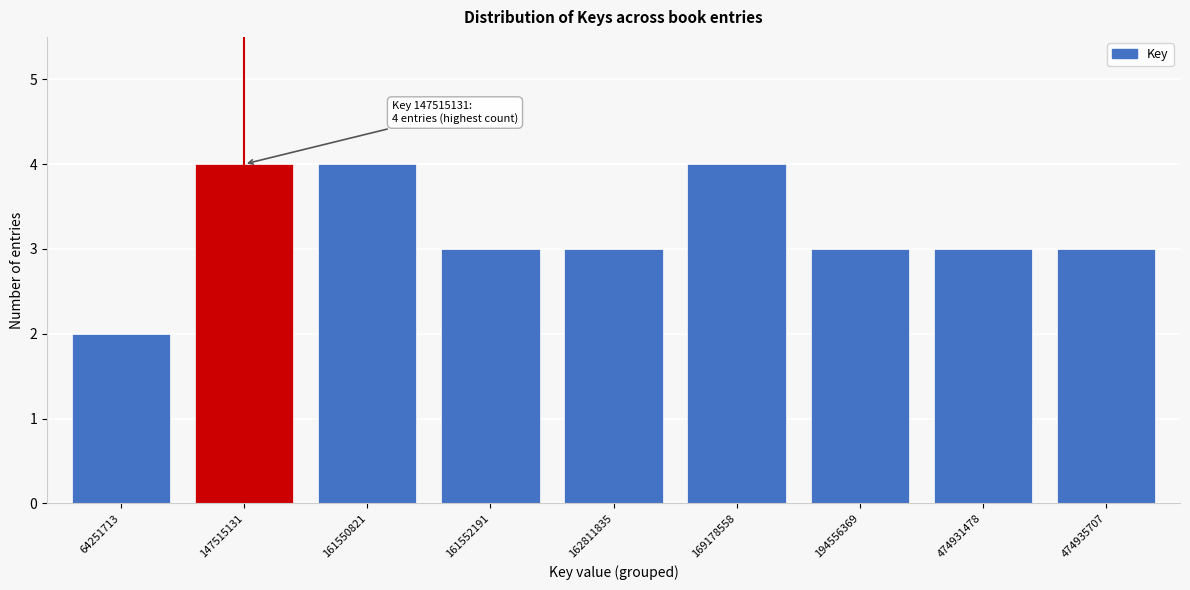

Reading left to right, what are all the values shown in this chart?

64251713=2	147515131=4	161550821=4	161552191=3	162811835=3	169178558=4	194556369=3	474931478=3	474935707=3